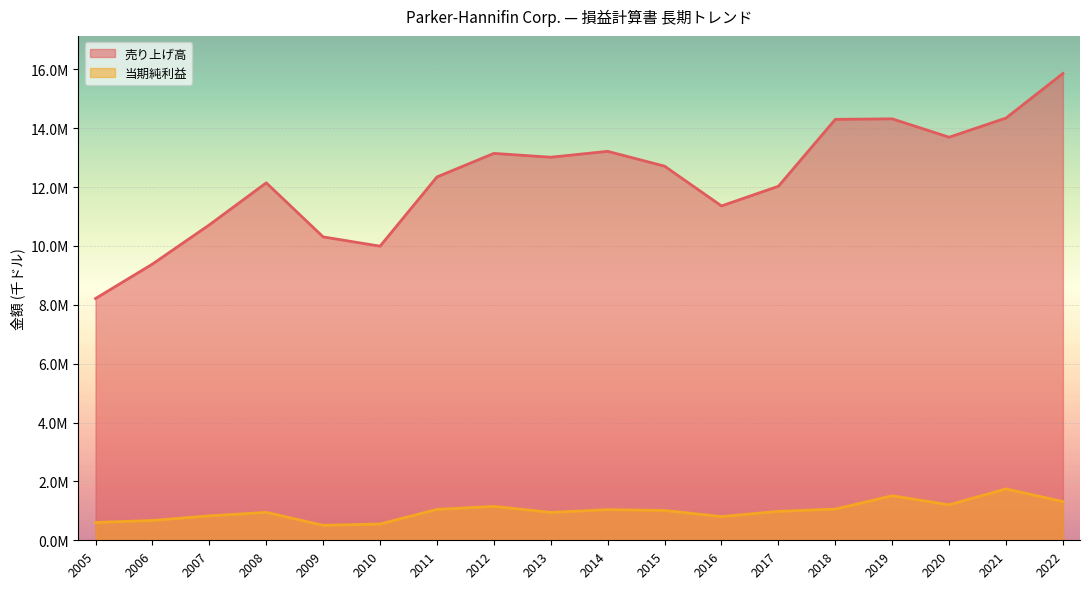

True or false: 当期純利益 and 売り上げ高 intersect in this chart.

False